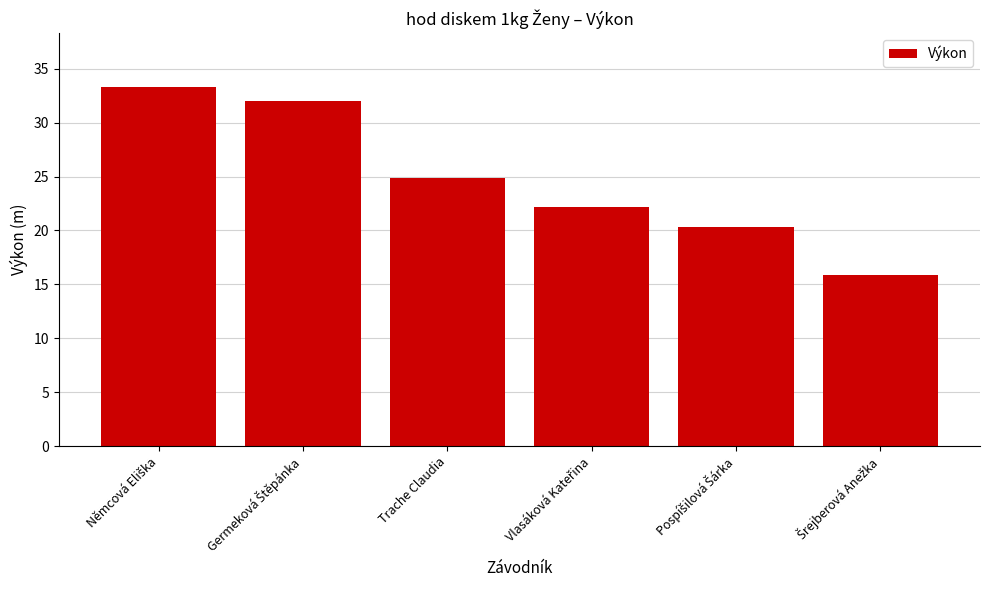

What is the maximum value shown in the chart?

33.3